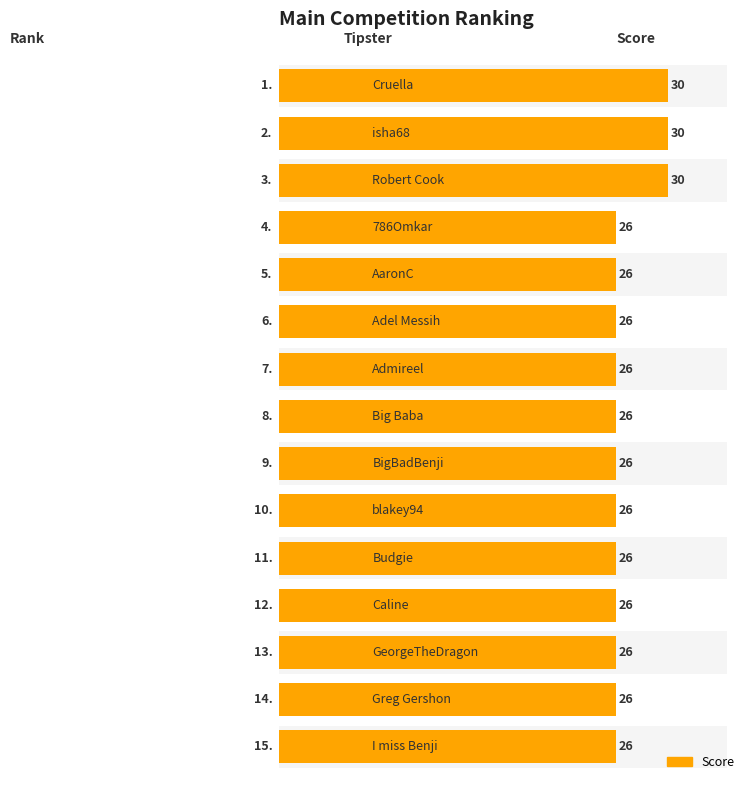

Reading left to right, what are all the values shown in this chart?

30	30	30	26	26	26	26	26	26	26	26	26	26	26	26